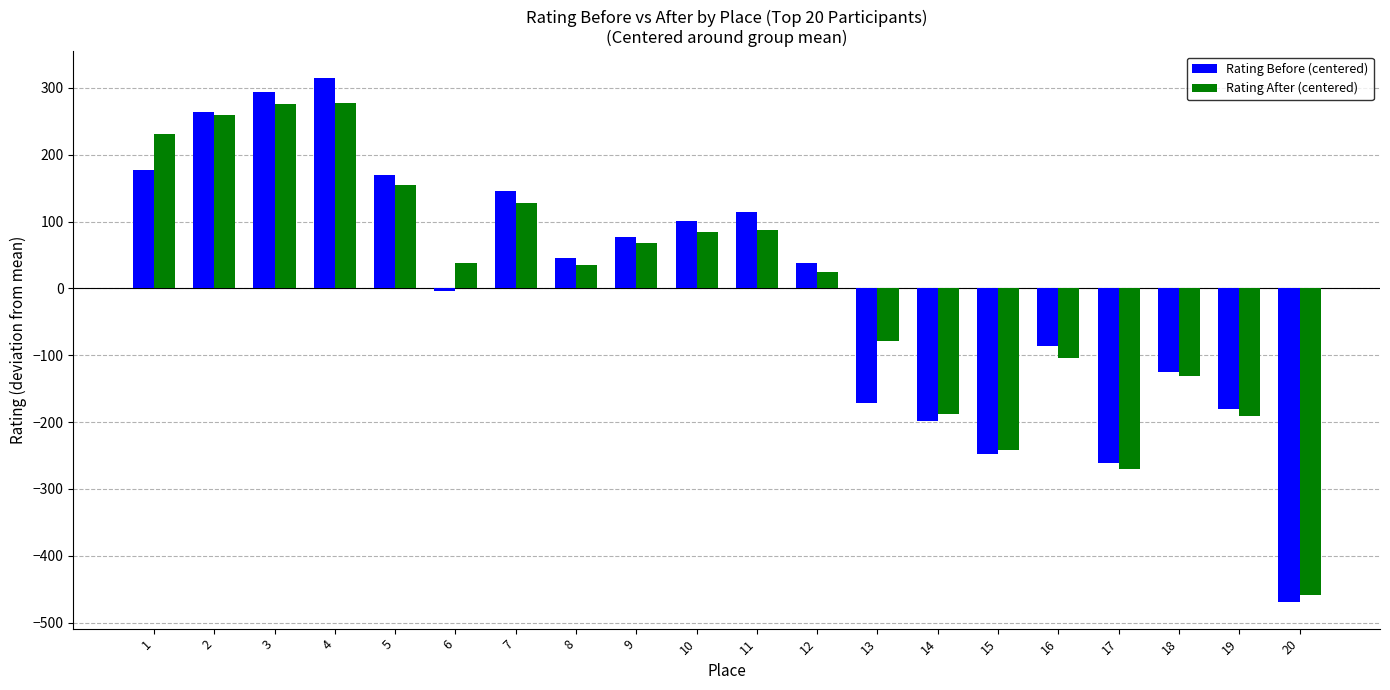

Rank the series at 11 from lowest to highest value.

Rating After (centered), Rating Before (centered)